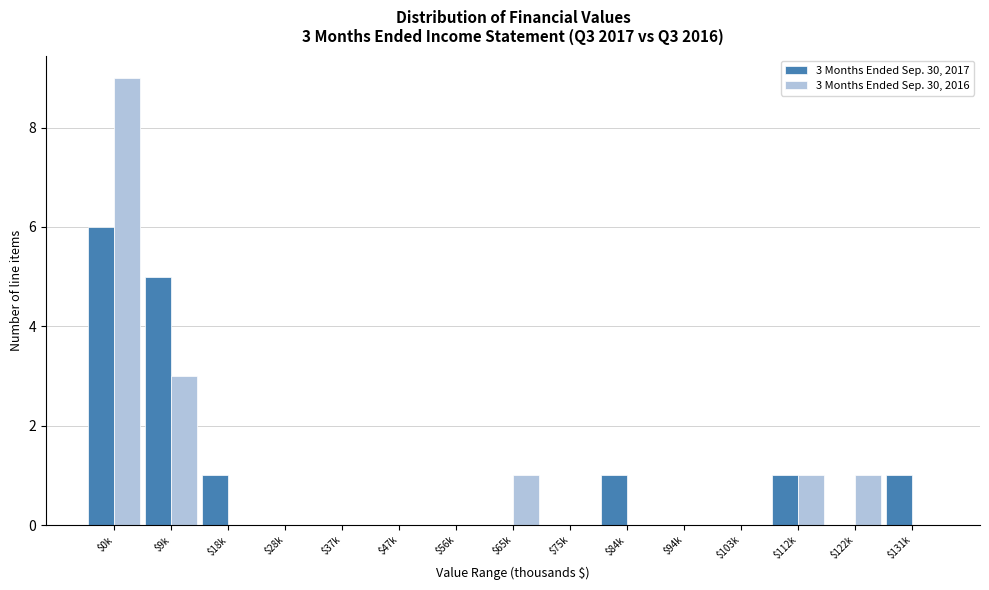

The 3 Months Ended Sep. 30, 2017 series shows 0 at $122k. True or false?

True